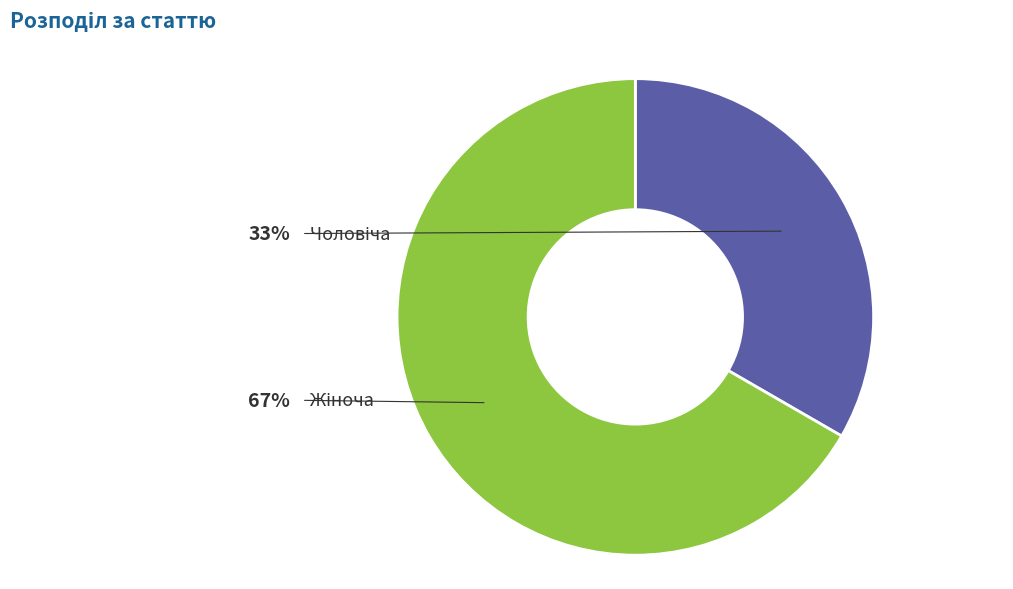

Count the number of slices in the pie.

2